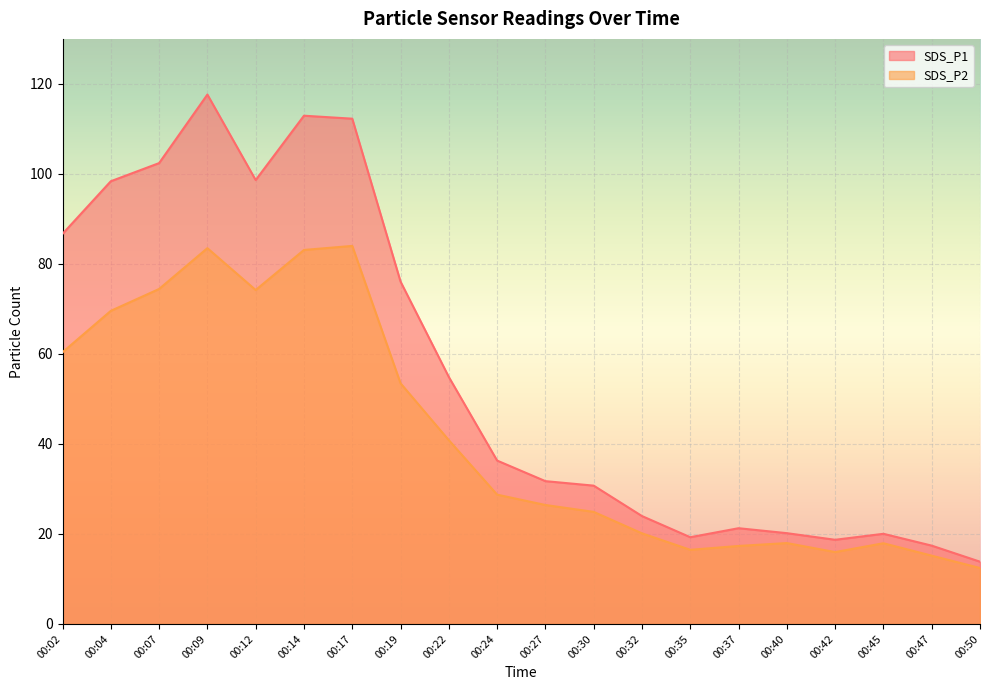

Is the value of SDS_P1 at 00:19 greater than the value of SDS_P2 at 00:02?

Yes